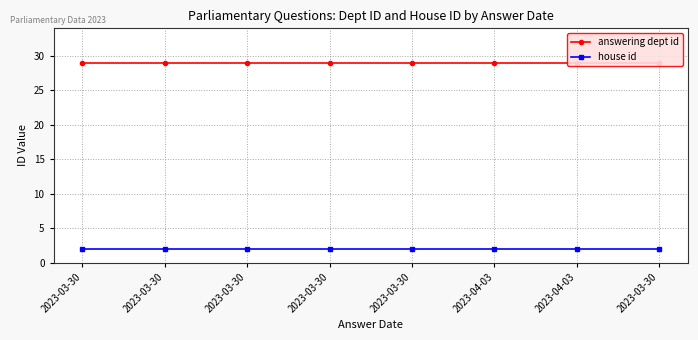

What is the average value of the answering dept id series?

29